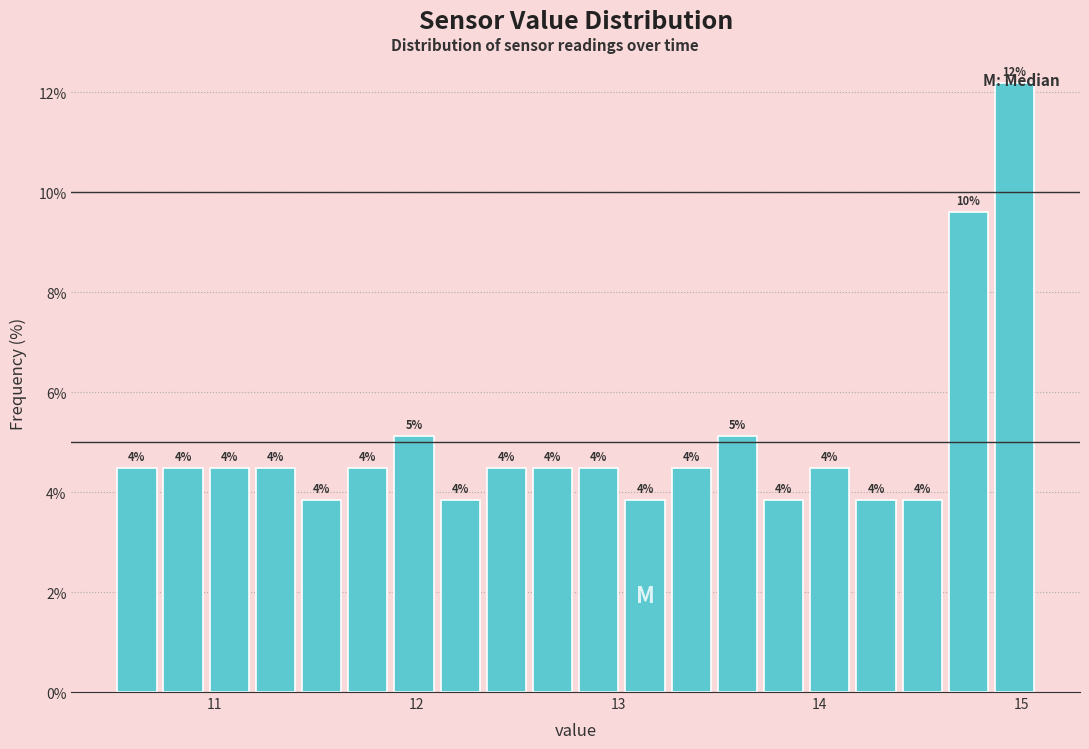

Around what value on the x-axis is the tallest bar? Give the approximate position of its centre, as read against the axis.

15.0